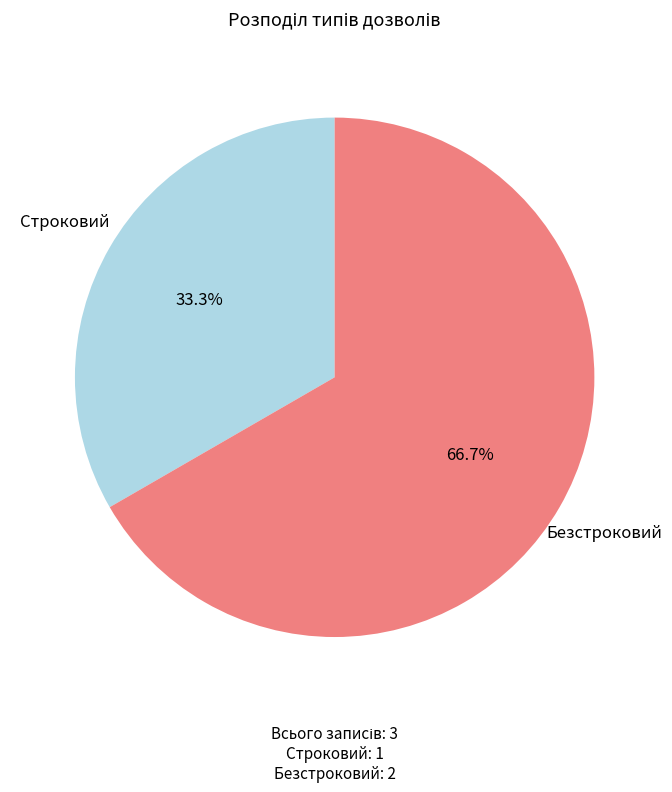

Does any single category account for the majority?

Yes